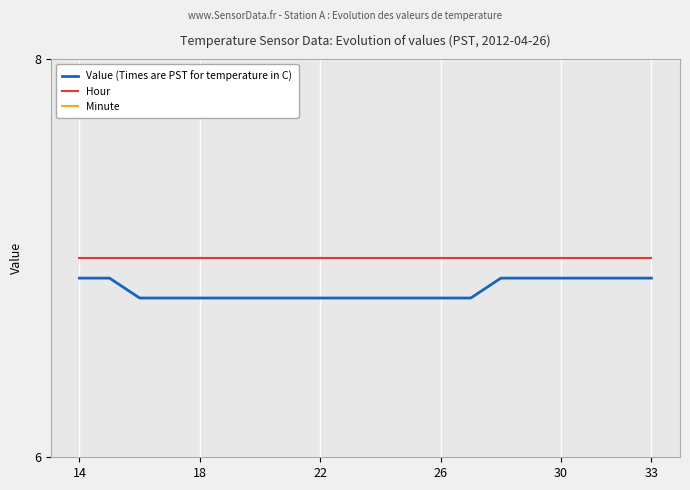

Which category has the highest value in the Value (Times are PST for temperature in C) series?

14